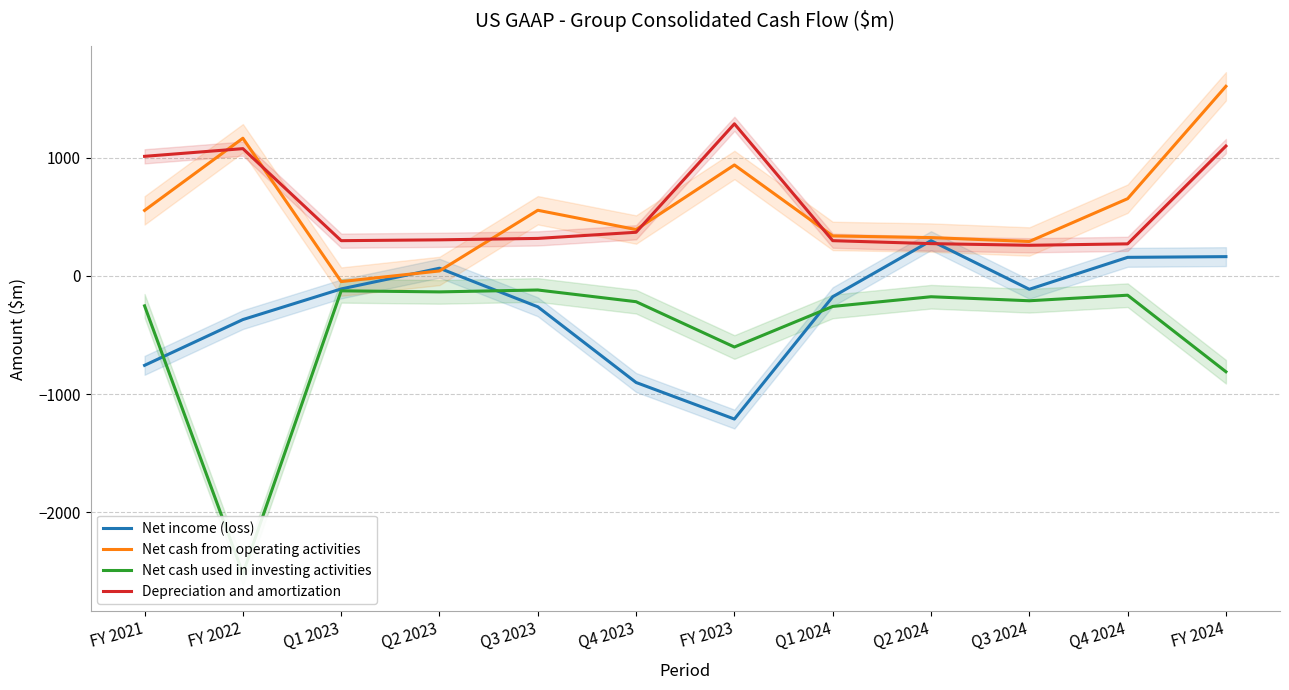

How many interior local valleys does the Depreciation and amortization series have?

2